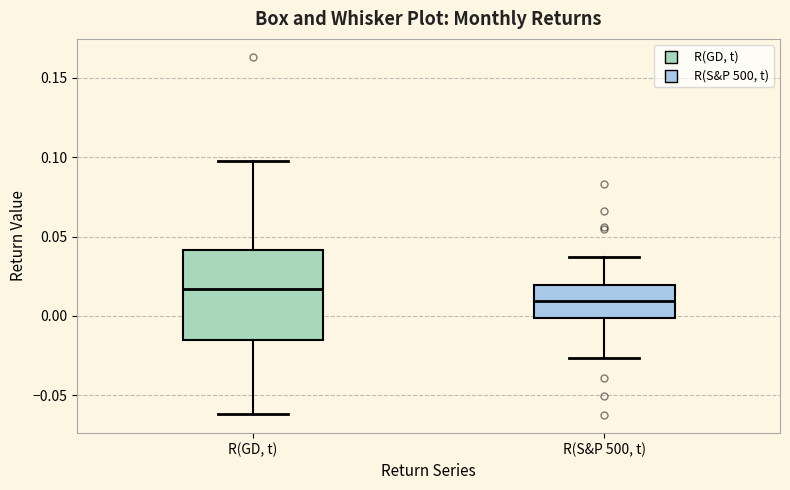

Where is the lower edge of the box for R(GD, t) on the y-axis? The values are not printed on the chart, so give them approximately, as read against the axis.

-0.015